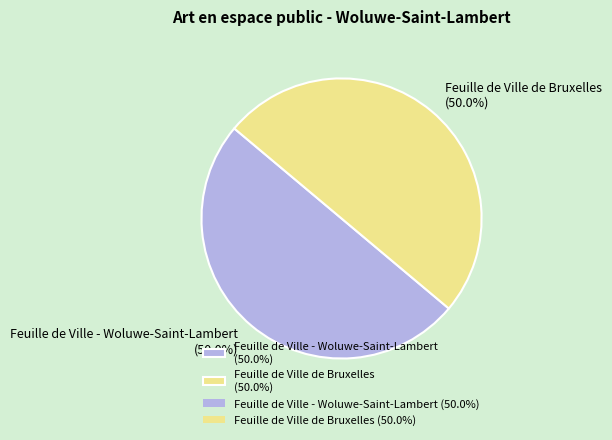

What is the ratio of the value at Feuille de Ville de Bruxelles (50.0%) to the value at Feuille de Ville - Woluwe-Saint-Lambert (50.0%)?

1.0